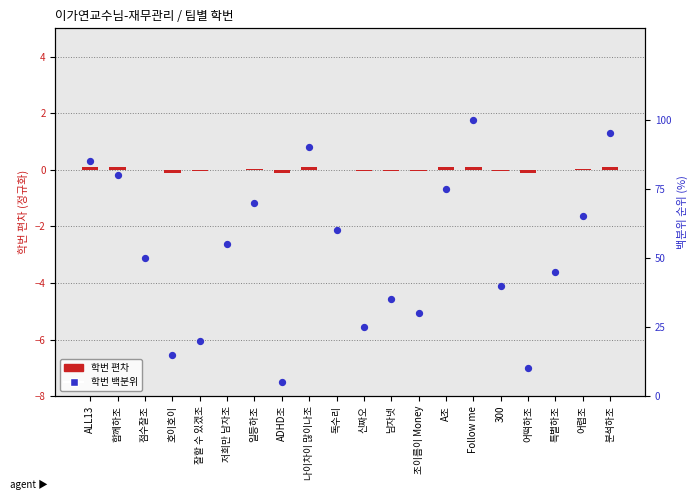

At which category is the sum across all series the highest?

Follow me